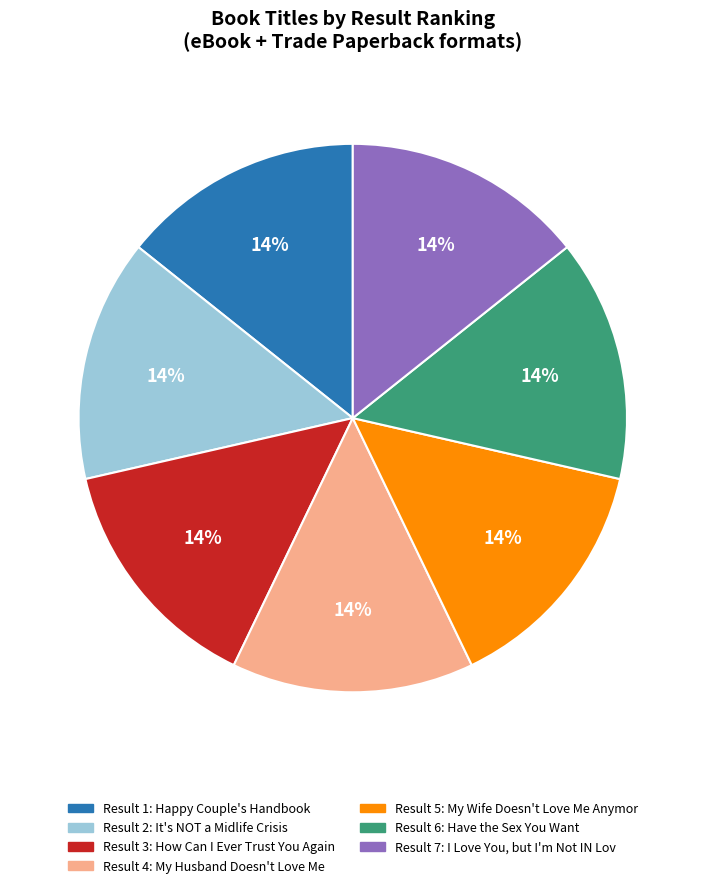

To the nearest percent, what is the average slice percentage?

14%